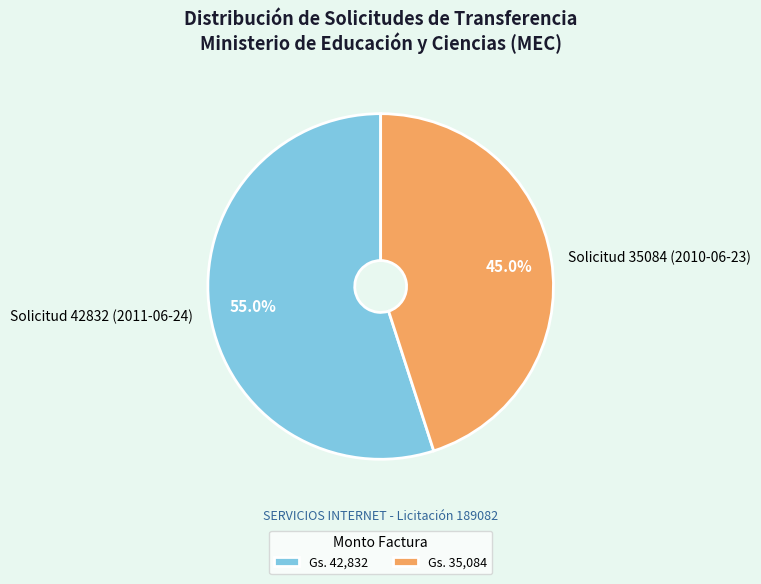

What percentage do Solicitud 42832 (2011-06-24) and Solicitud 35084 (2010-06-23) together represent?

100.0%